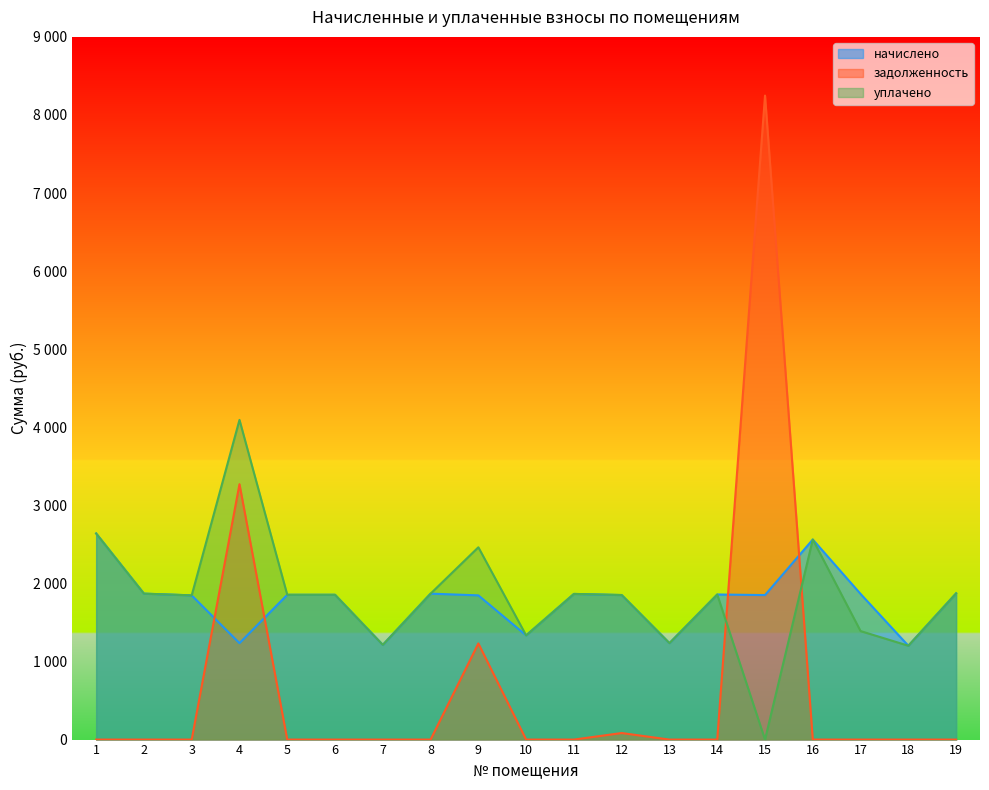

Is it true that задолженность equals 5014.5 at 16?

False